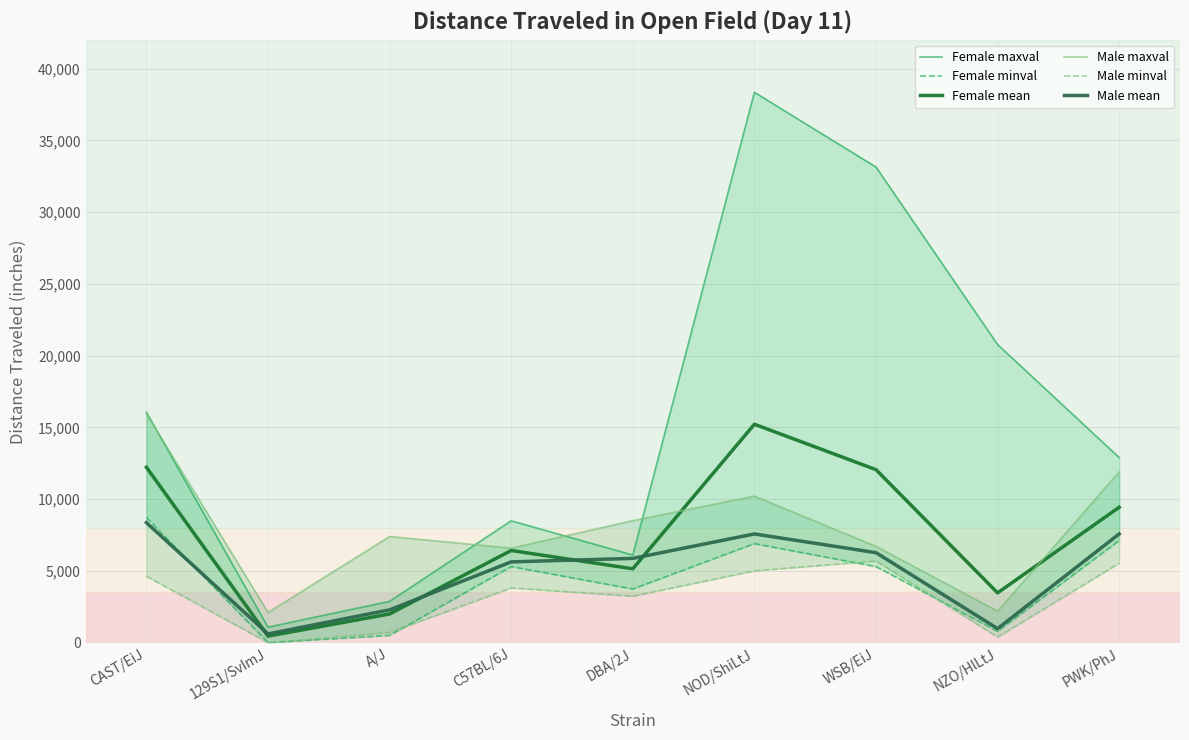

How many times do Female minval and Male mean cross each other?

1